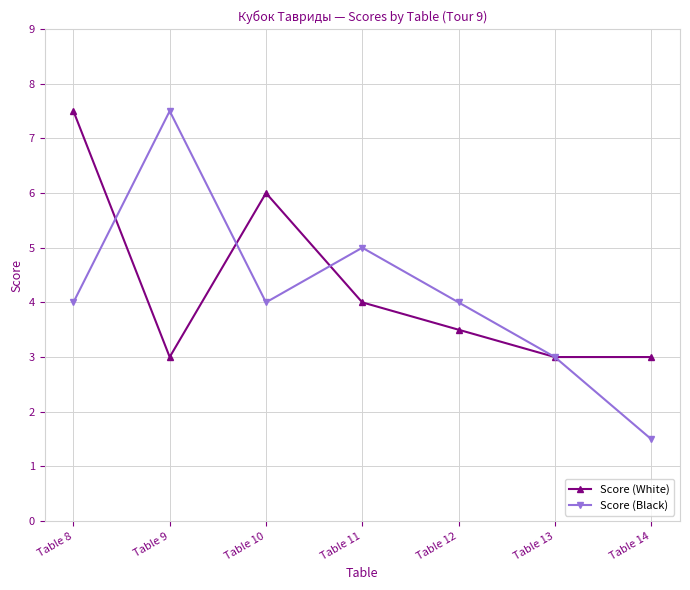

What is the value of the Score (White) point at the 2nd from the left?

3.0